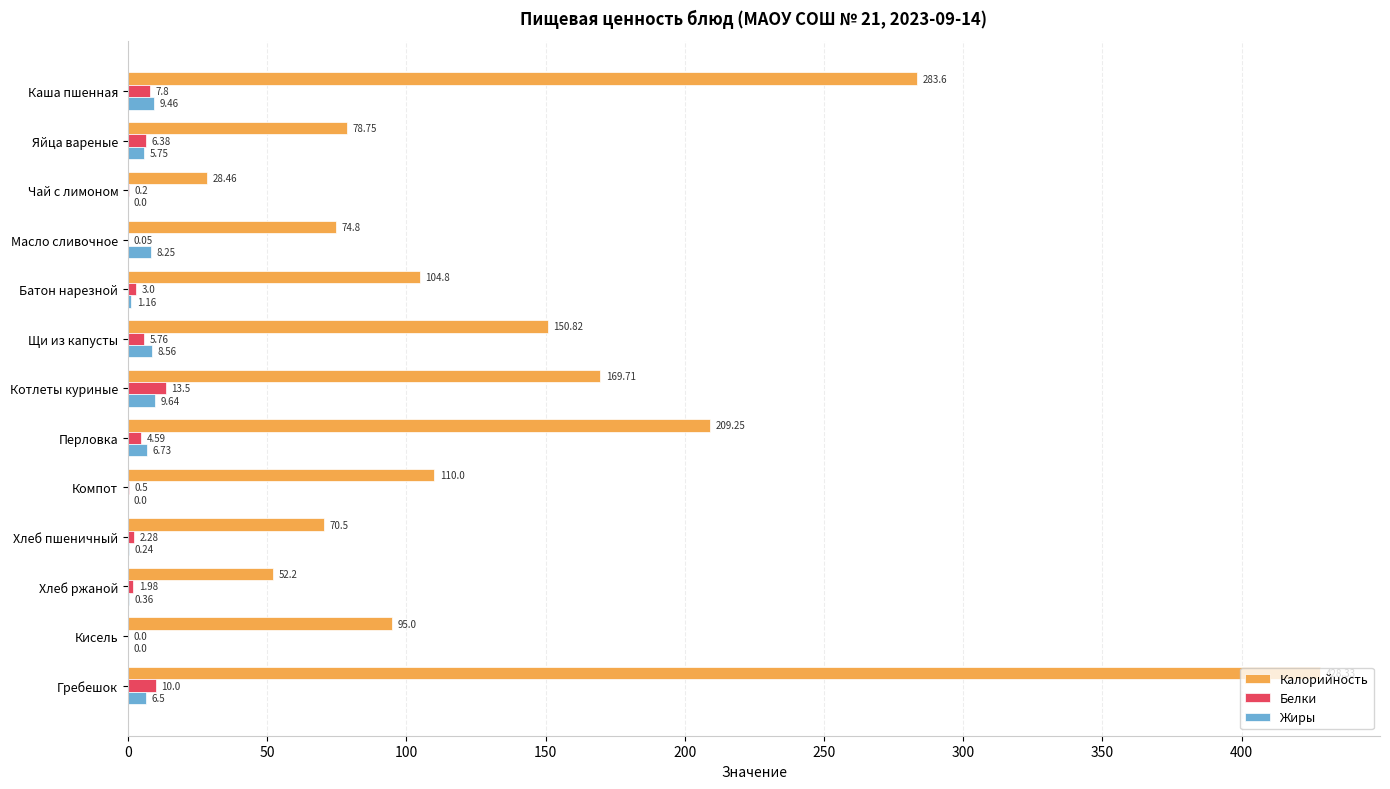

Is the value of Жиры at Гребешок greater than the value of Калорийность at Кисель?

No